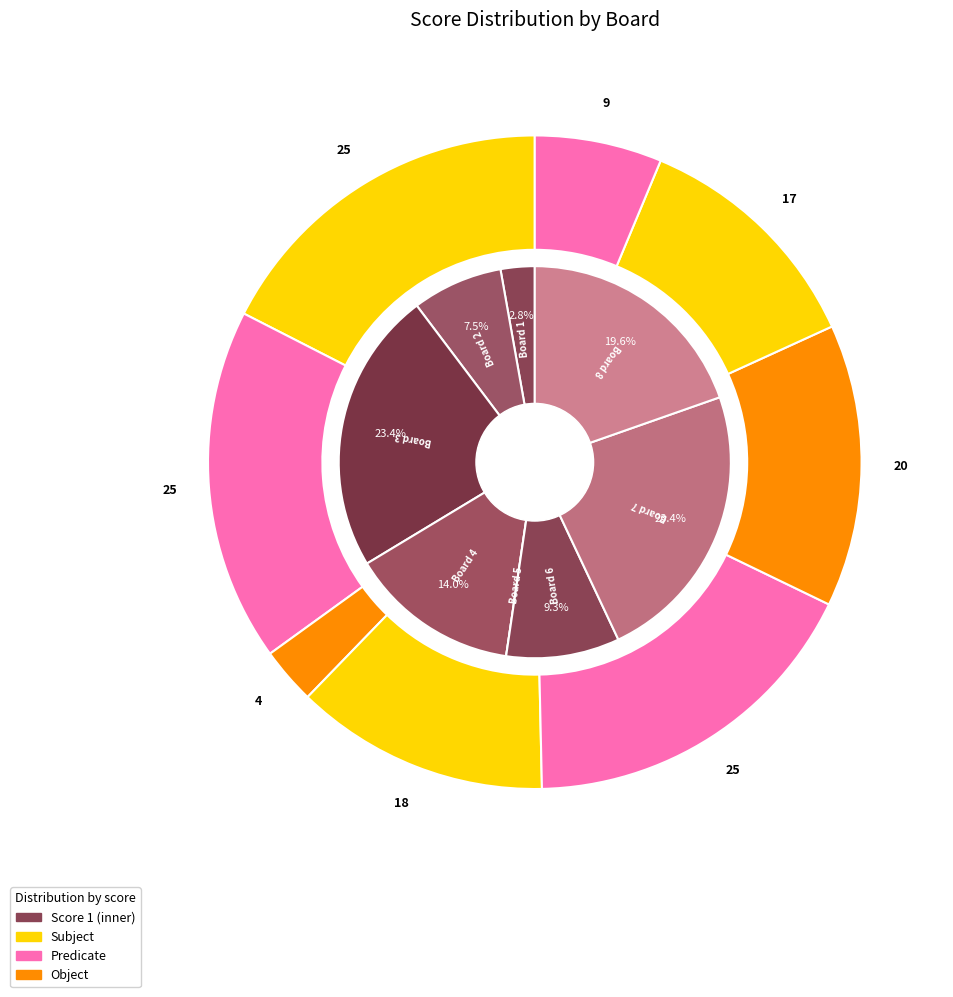

Does Board 2 represent more than half of the total?

No